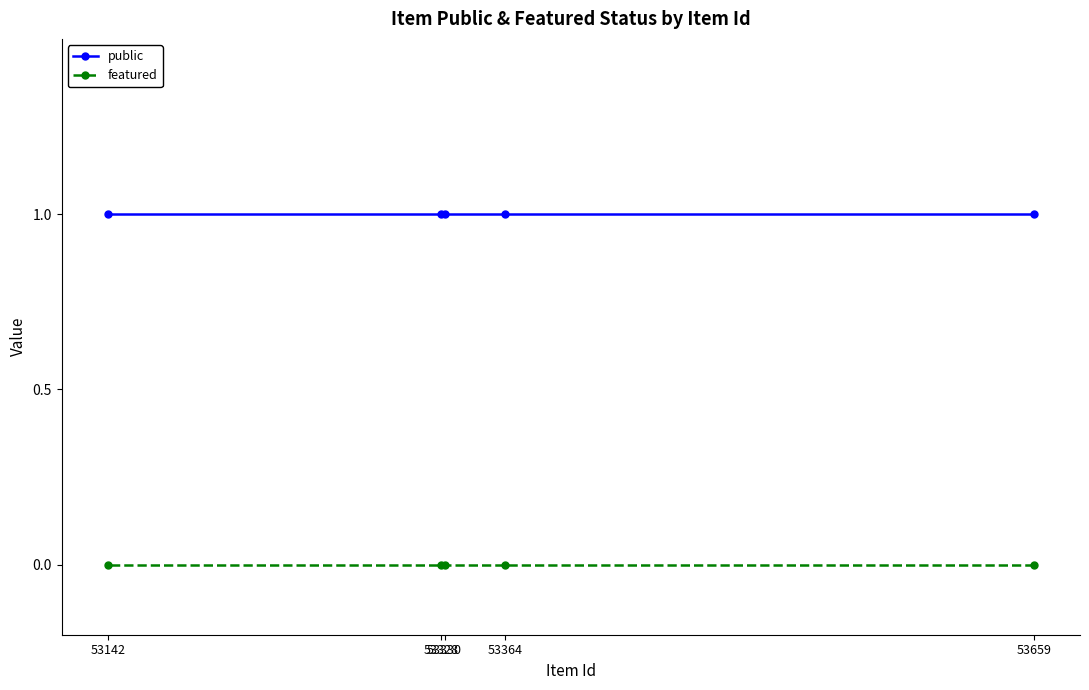

Rank the categories by featured value from lowest to highest.

53659, 53364, 53330, 53328, 53142